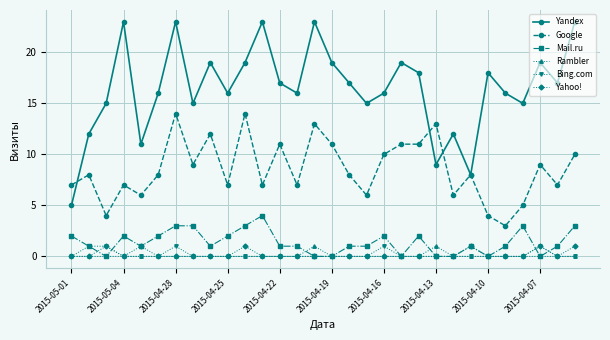

Which series has the largest total across all categories?

Yandex